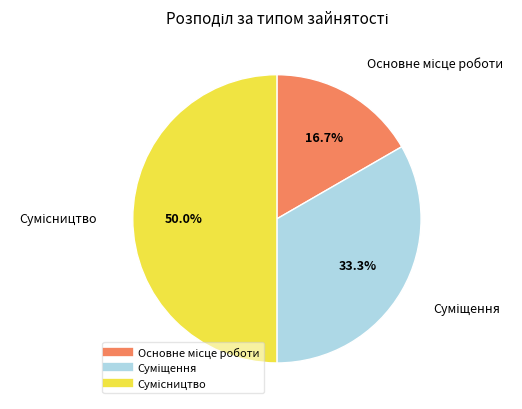

What portion of the pie excludes Основне місце роботи?

83.3%